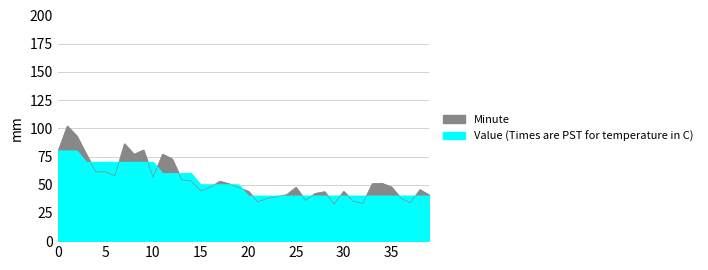

At which label is the value closest to 60?

11